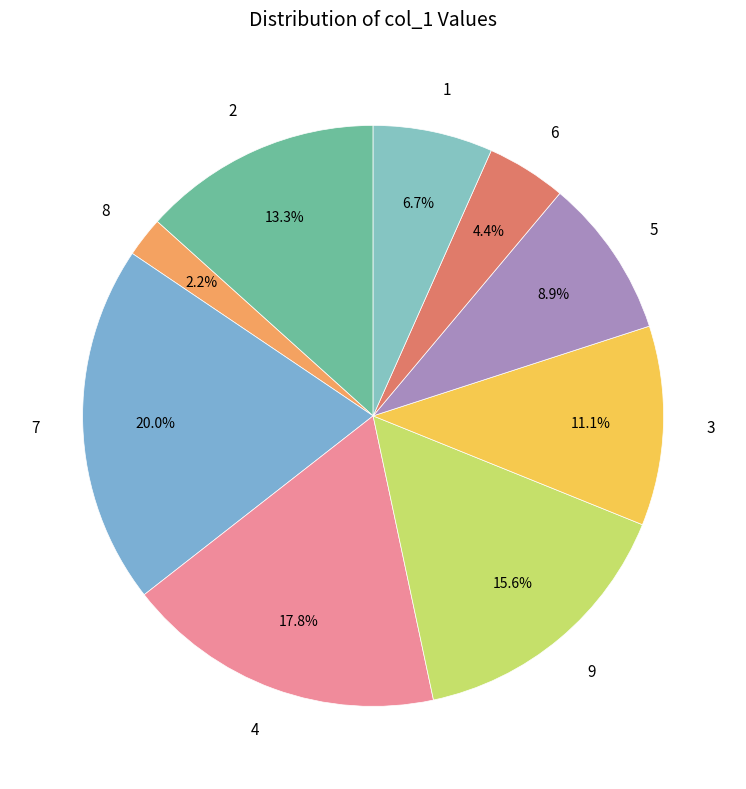

Rank the categories by value from lowest to highest.

8, 6, 1, 5, 3, 2, 9, 4, 7